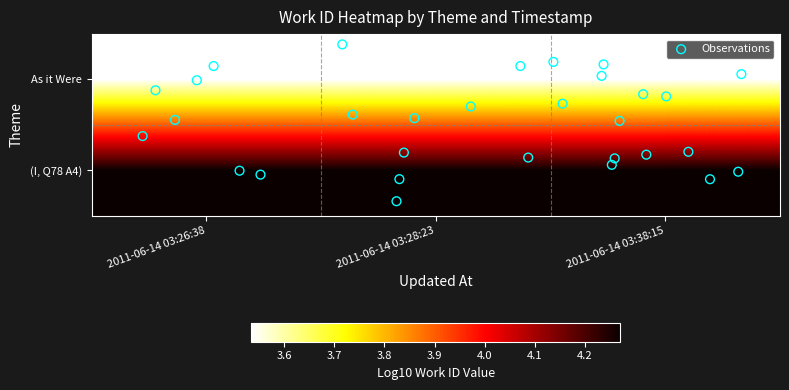

Reading right to left, list all the values displayed in this chart.

2011-06-14 03:38:15=4.3	2011-06-14 03:28:23=4.3	2011-06-14 03:26:38=4.3